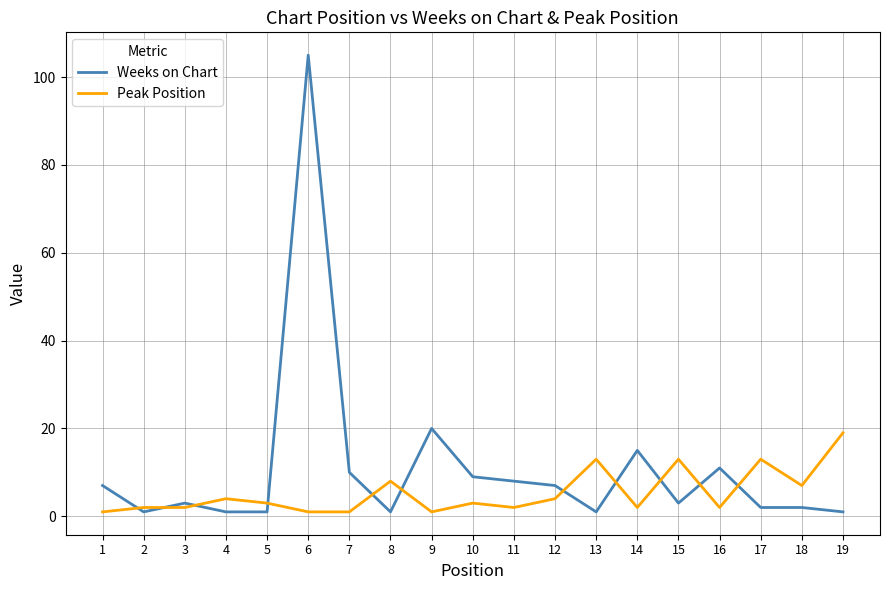

Rank the series by their maximum value, from lowest to highest.

Peak Position, Weeks on Chart